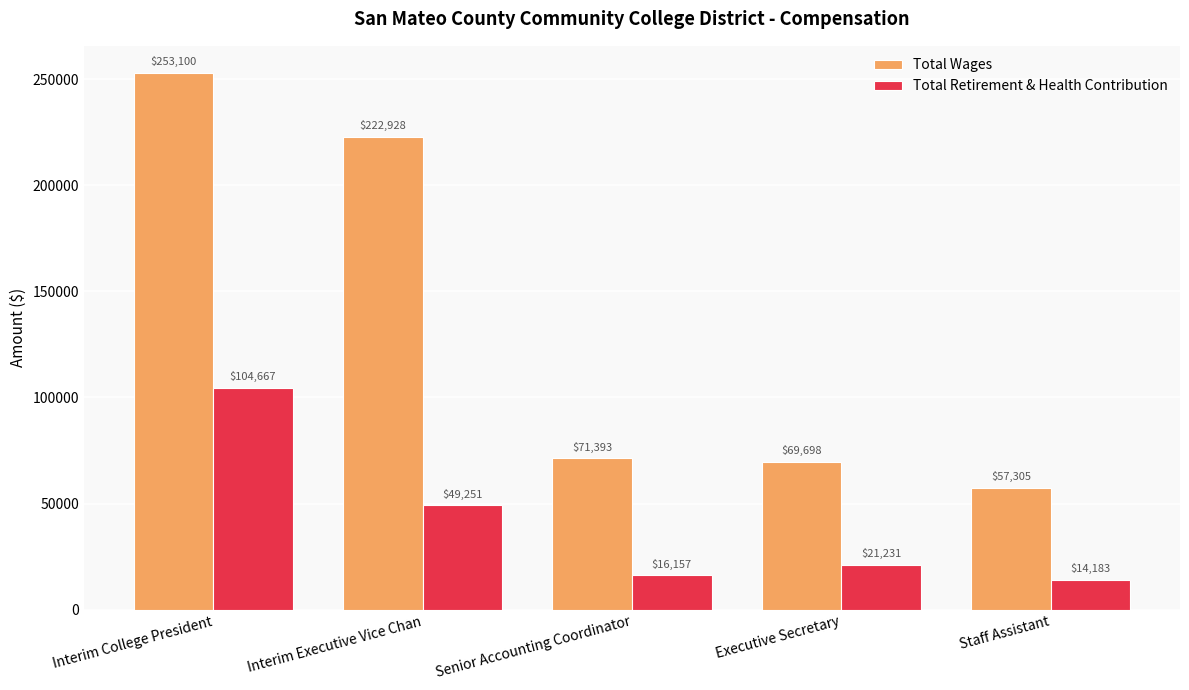

What is the value of the Total Retirement & Health Contribution bar at the 5th from the left?

14183